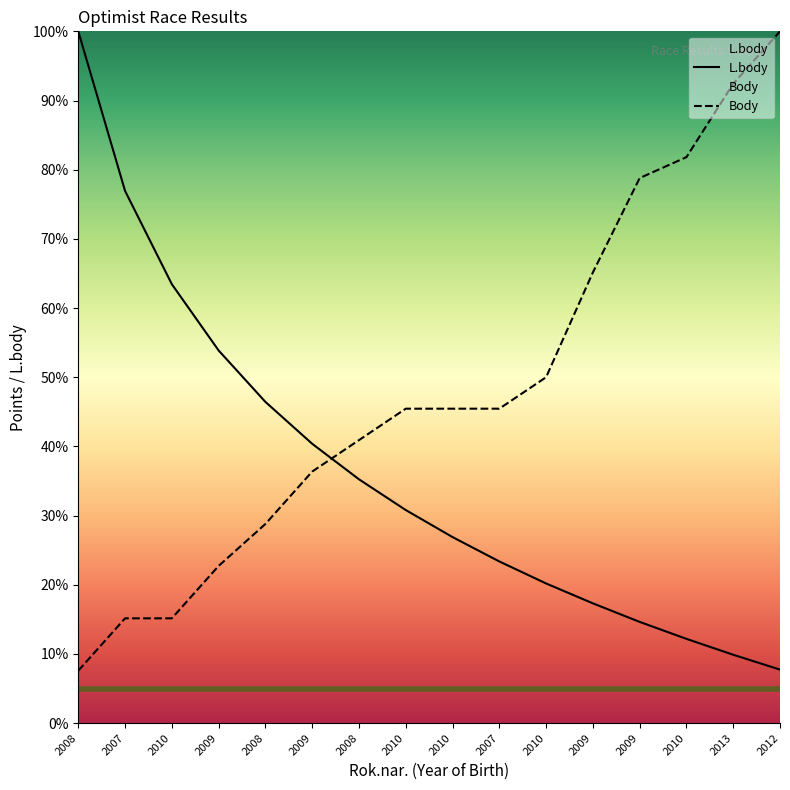

The Body series shows 15.2 at 2007. True or false?

True